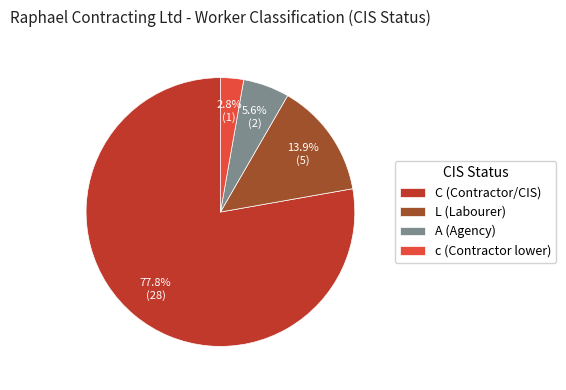

What percentage is NOT represented by c (Contractor lower)?

97.2%